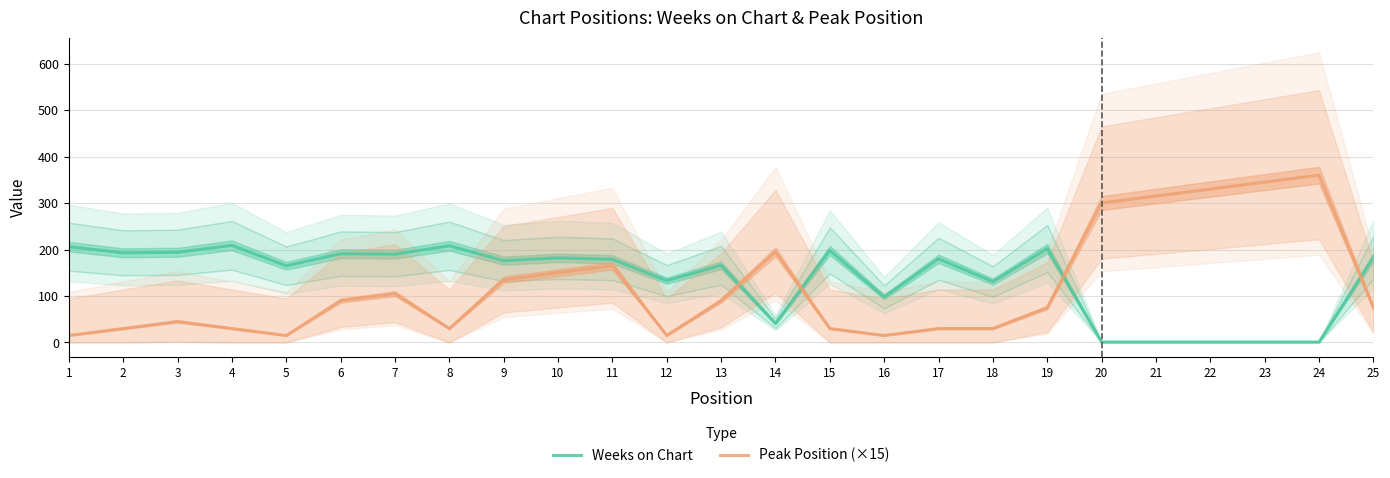

The Peak Position (×15) series shows 360 at 24. True or false?

True